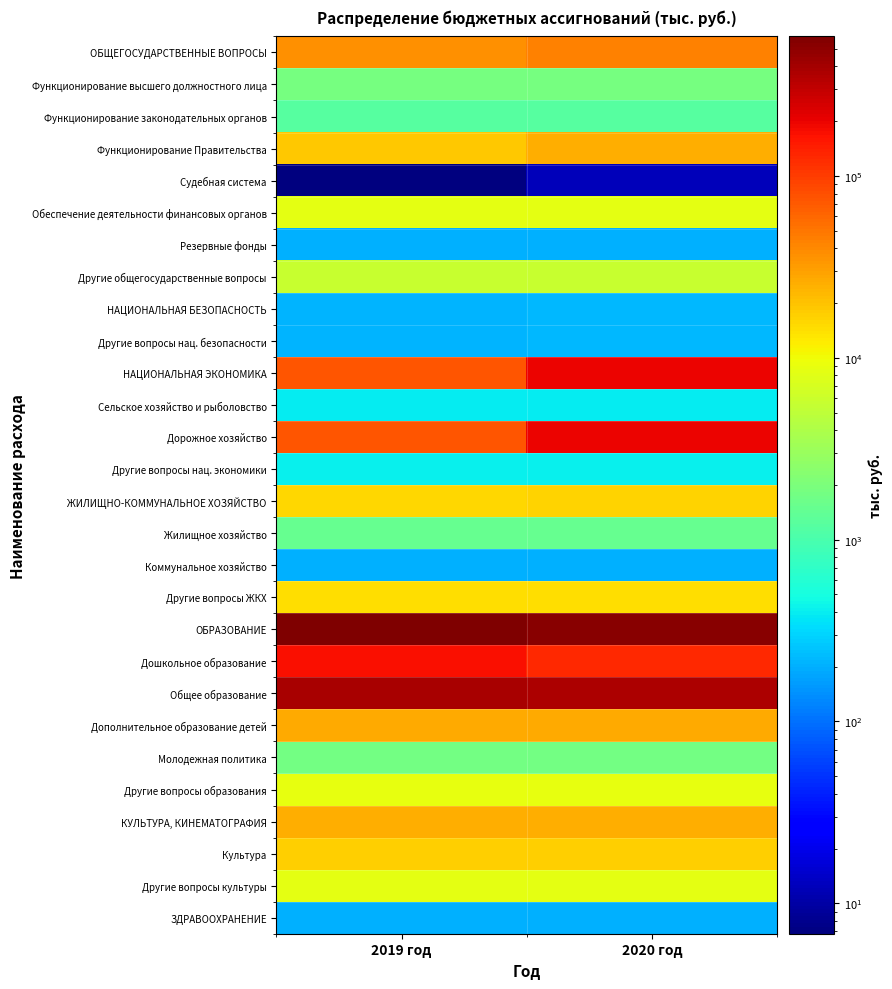

What is the spread (max minus min) of values at 2019 год?

585285.8